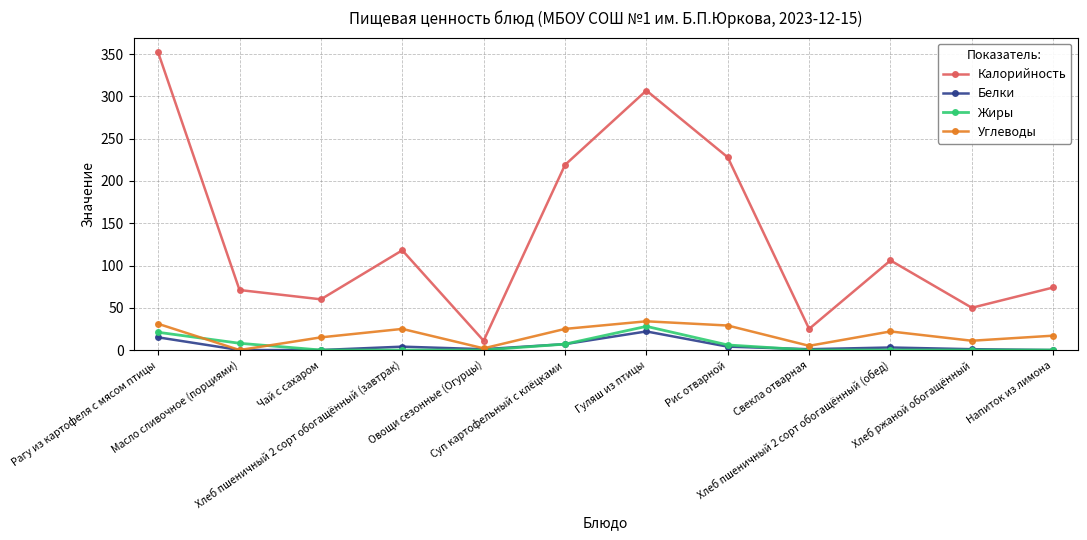

Count the number of data series in this chart.

4